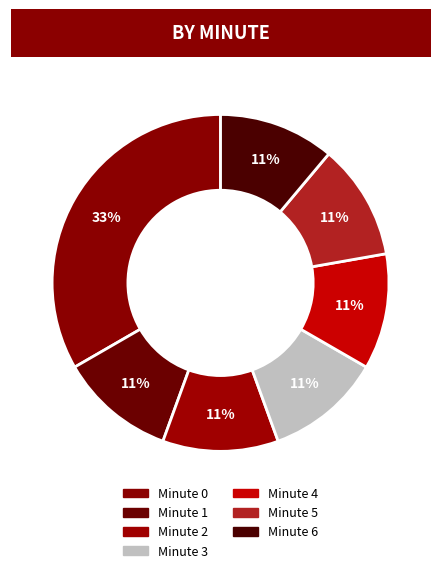

Is it true that Minute 1 is 1% of the pie?

False